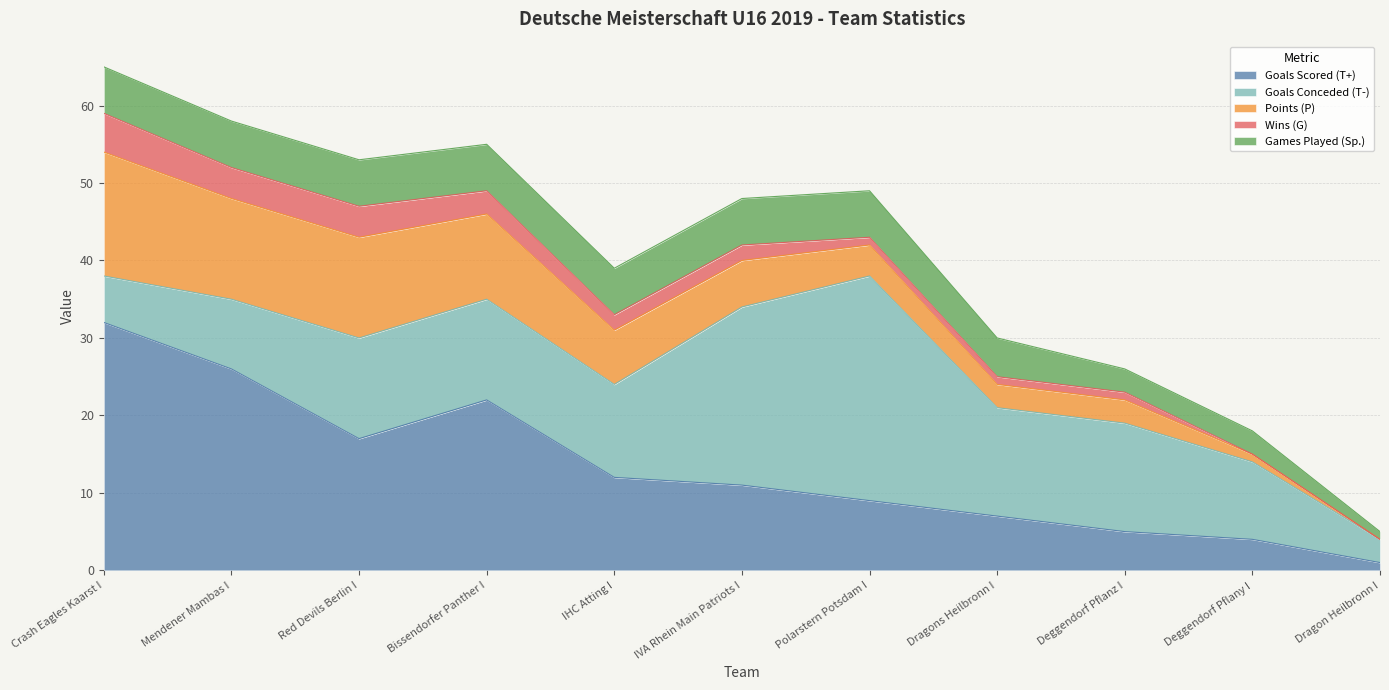

How many values in the Goals Conceded (T-) series exceed 13?

4